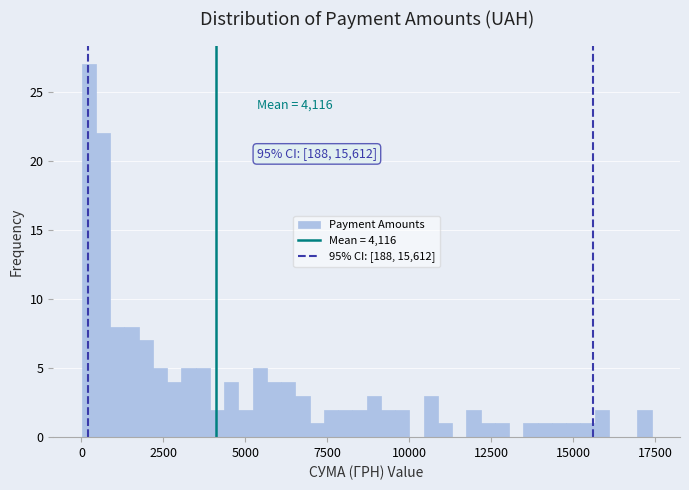

Read against the x-axis, roughly where is the centre of the tallest bar?

0